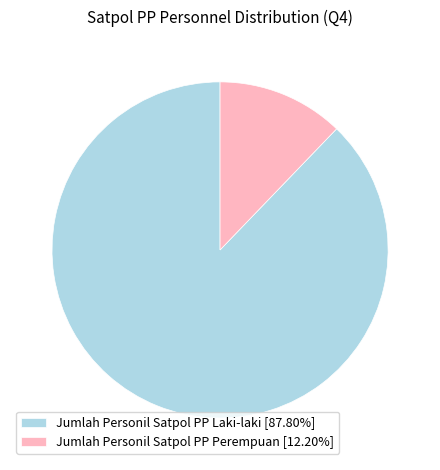

What is the ratio of the value at Jumlah Personil Satpol PP Laki-laki [87.80%] to the value at Jumlah Personil Satpol PP Perempuan [12.20%]?

7.2